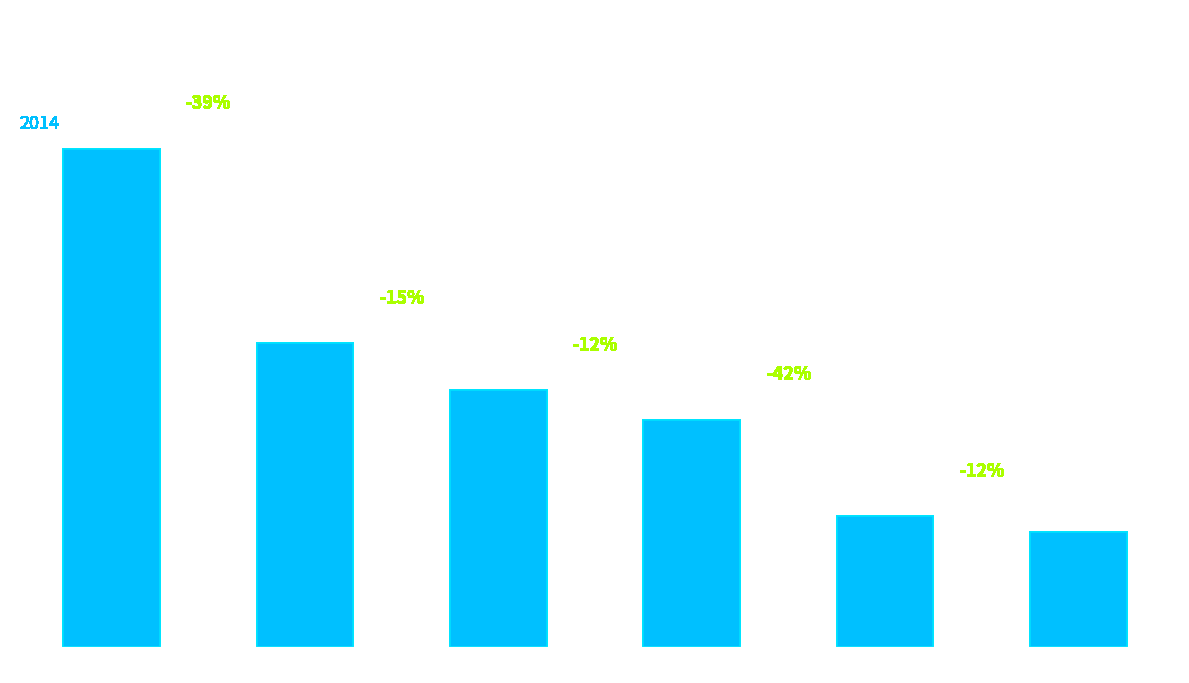

Reading left to right, extract all data points from this chart.

40903.9	24930.9	21102.4	18657.4	10754.6	9451.6